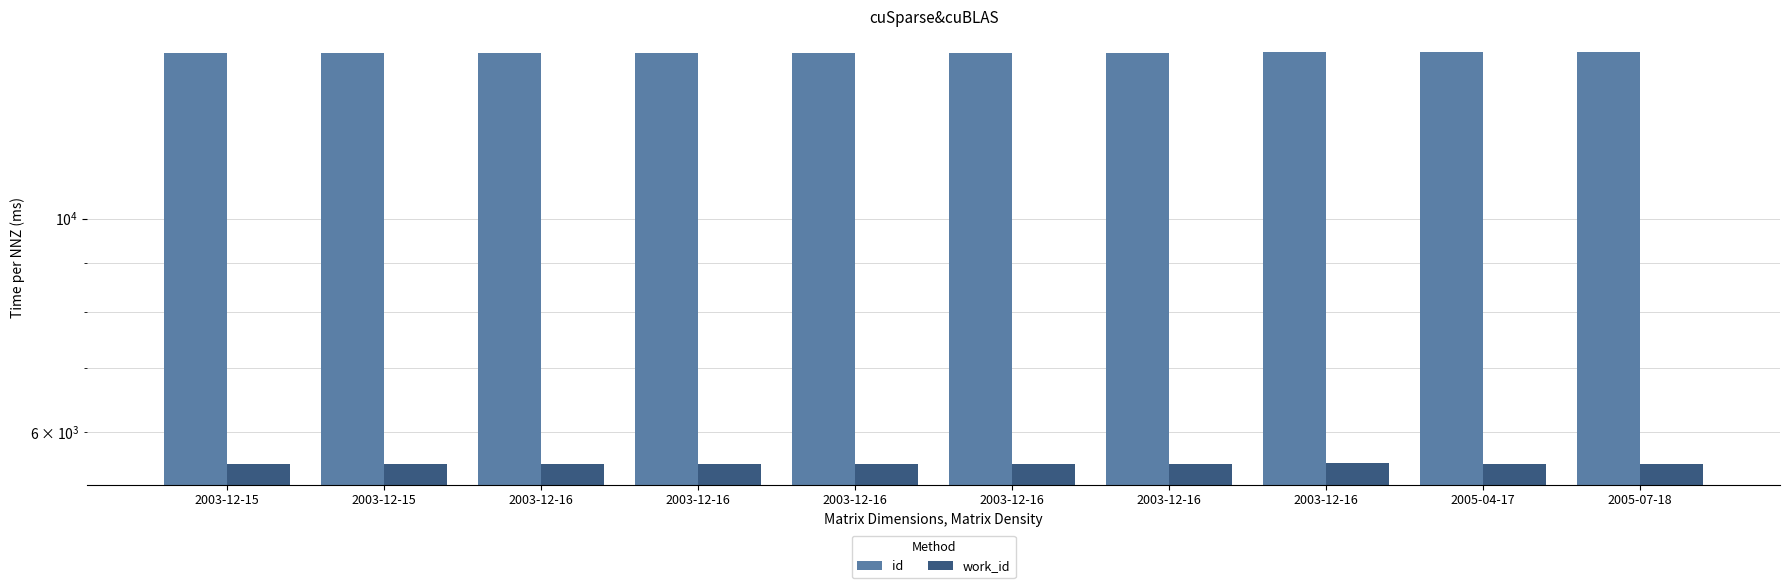

What is the label of the 7th bar from the left?

2003-12-16